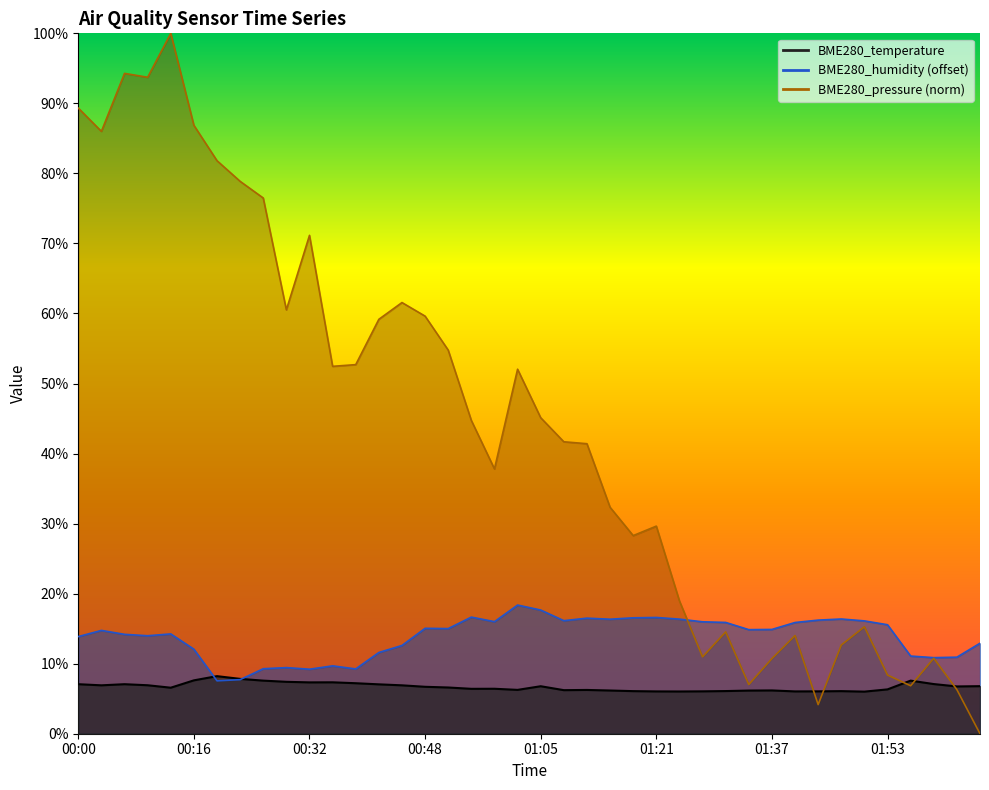

What position from the left is 01:30?

29